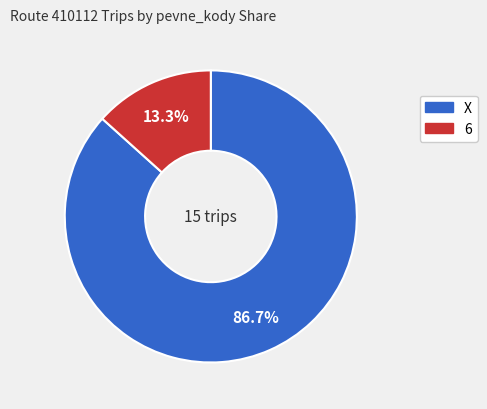

How many slices are in this pie chart?

2